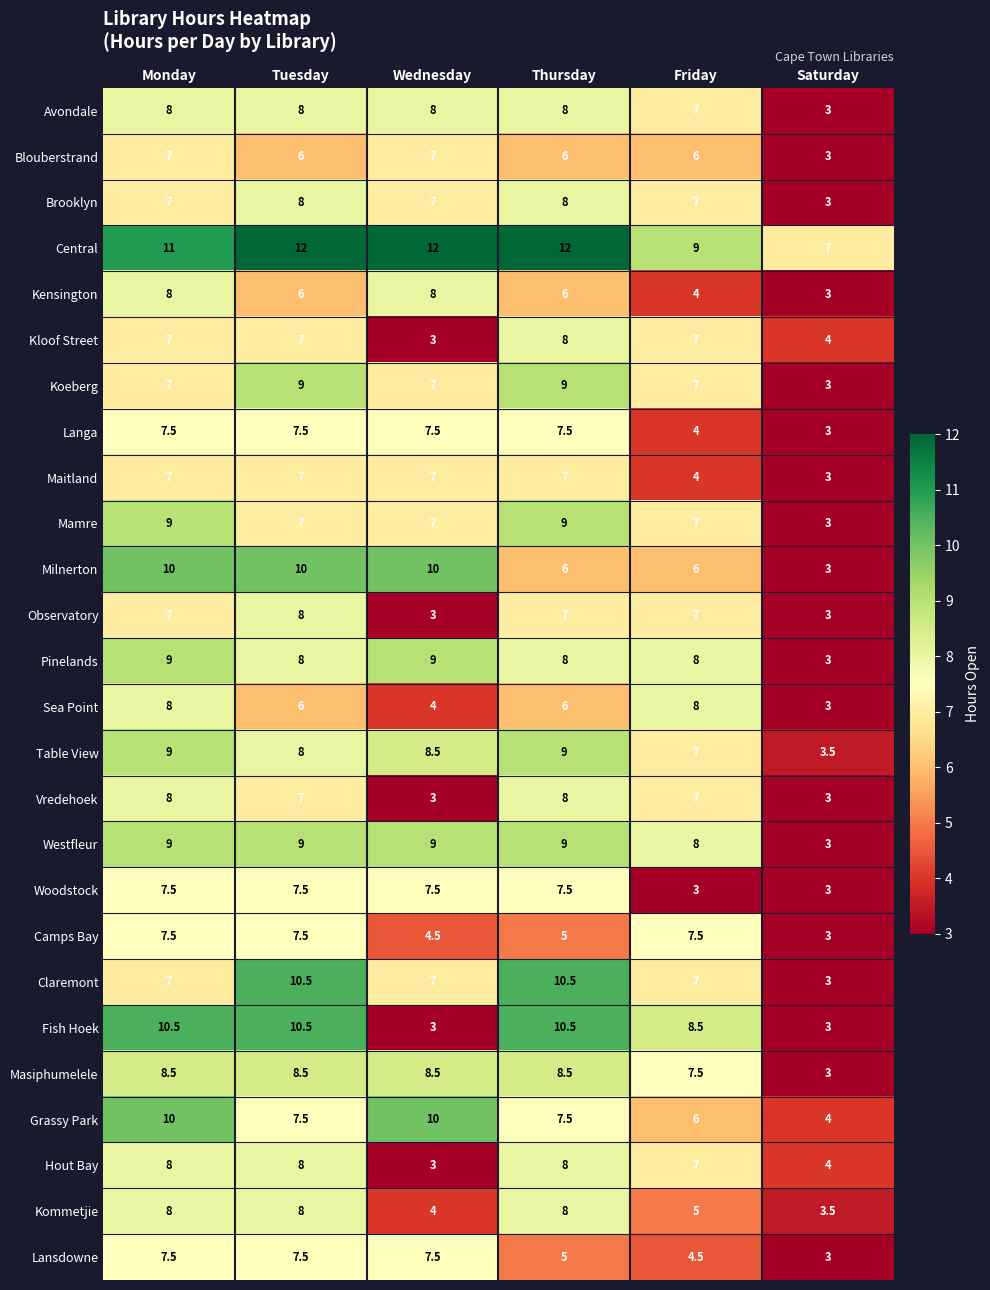

What is the difference between the highest and lowest values at Saturday?

4.0